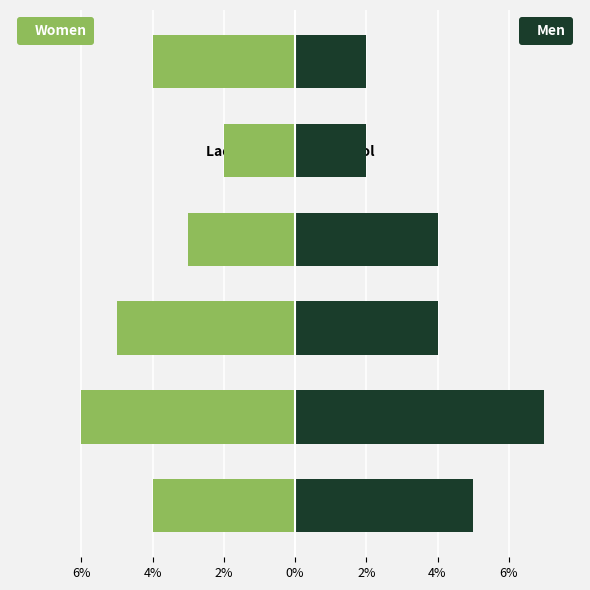

Rank the series by their maximum value, from highest to lowest.

Men, Women